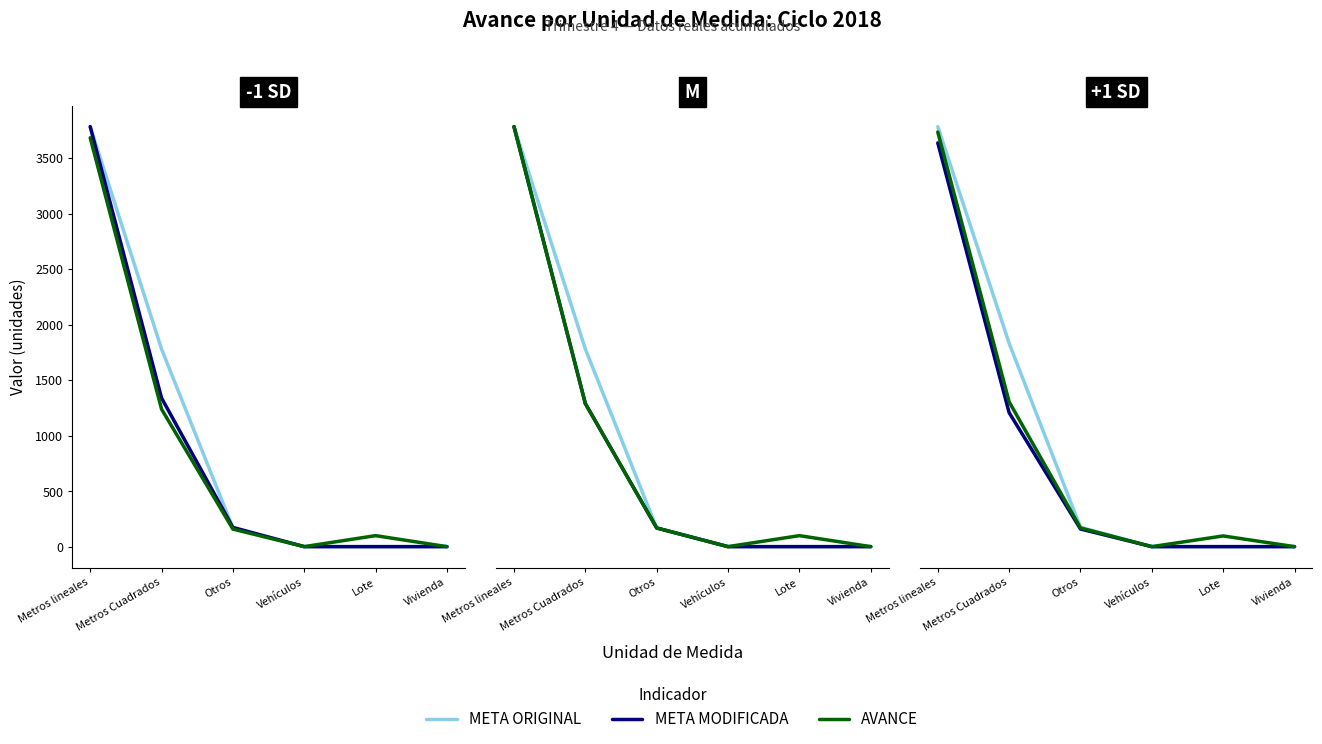

The AVANCE series shows 100 at Lote. True or false?

True